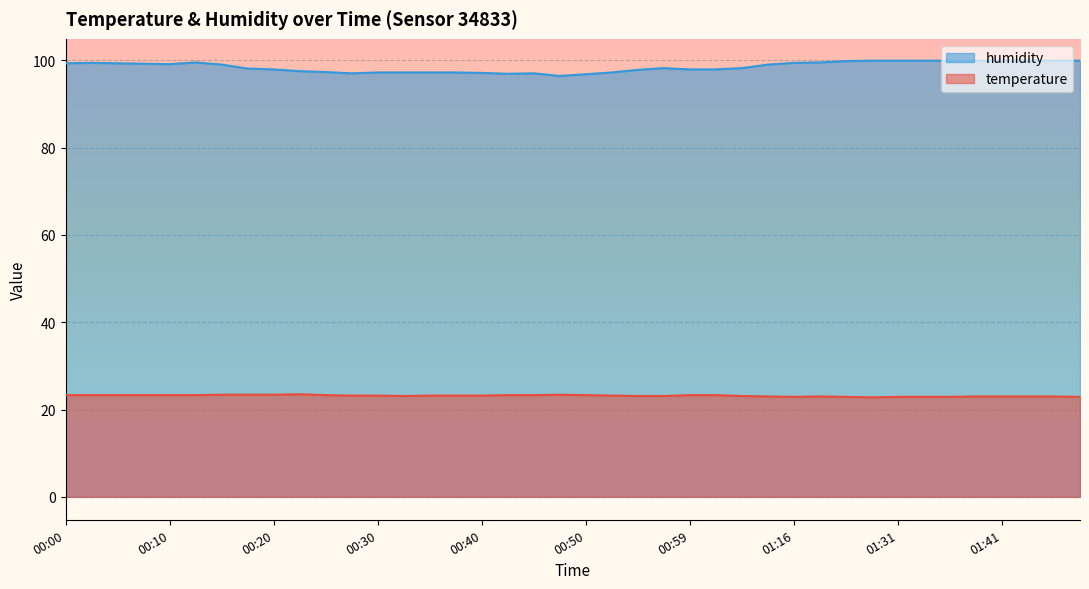

What is the value of the temperature point at the 33rd from the left?

22.9